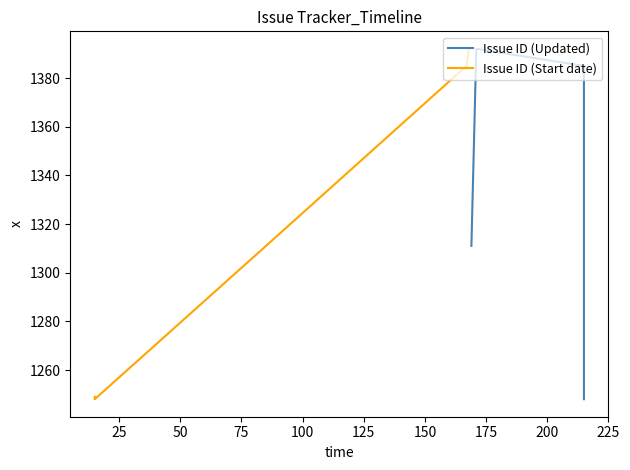

How many interior local valleys does the Issue ID (Start date) series have?

1